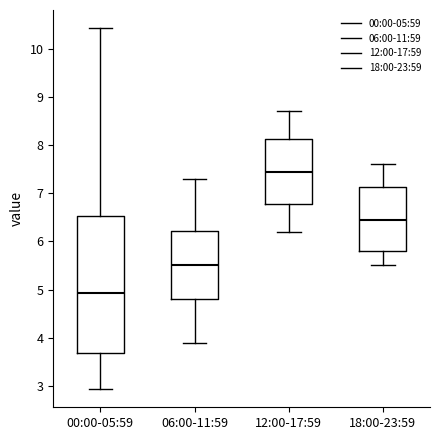

Reading left to right, read every box against the y-axis: the position of its median line, the range the box covers, and the ends of its whiskers. The values are not printed on the chart, so give them approximately, as read against the axis.

00:00-05:59: median 4.9, box 3.7 to 6.5, whiskers 2.9 to 10.4
06:00-11:59: median 5.5, box 4.8 to 6.2, whiskers 3.9 to 7.3
12:00-17:59: median 7.5, box 6.8 to 8.1, whiskers 6.2 to 8.7
18:00-23:59: median 6.5, box 5.8 to 7.1, whiskers 5.5 to 7.6